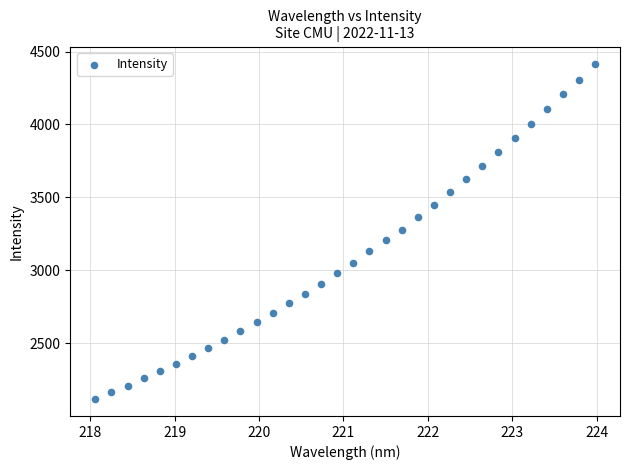

What is the range of Y values (max minus min)?

2301.9